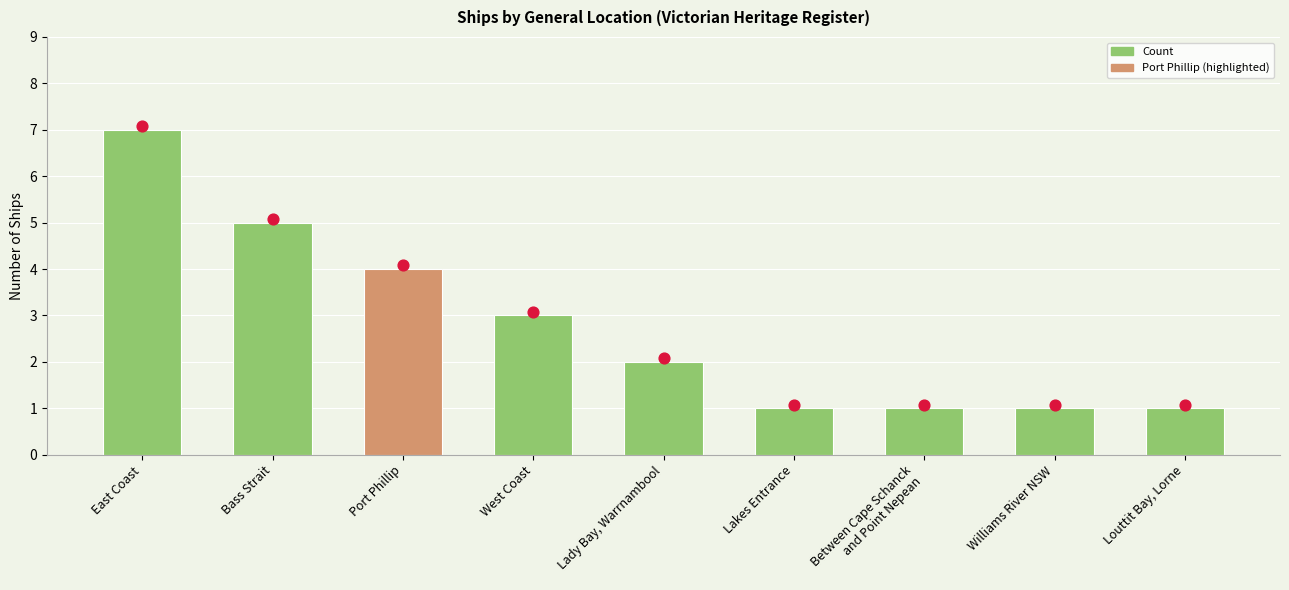

Is the value of Count at East Coast greater than the value of Ship count marker at Port Phillip?

Yes